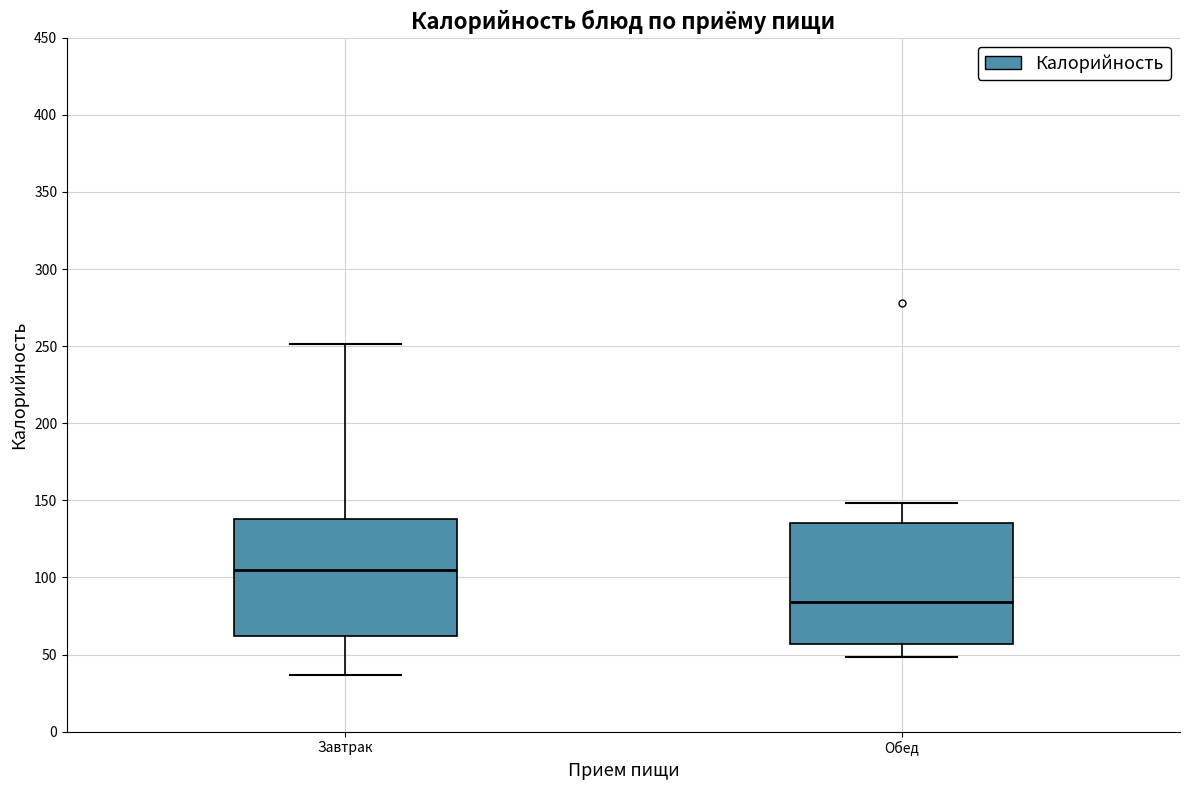

Which box's median line is the highest?

Завтрак